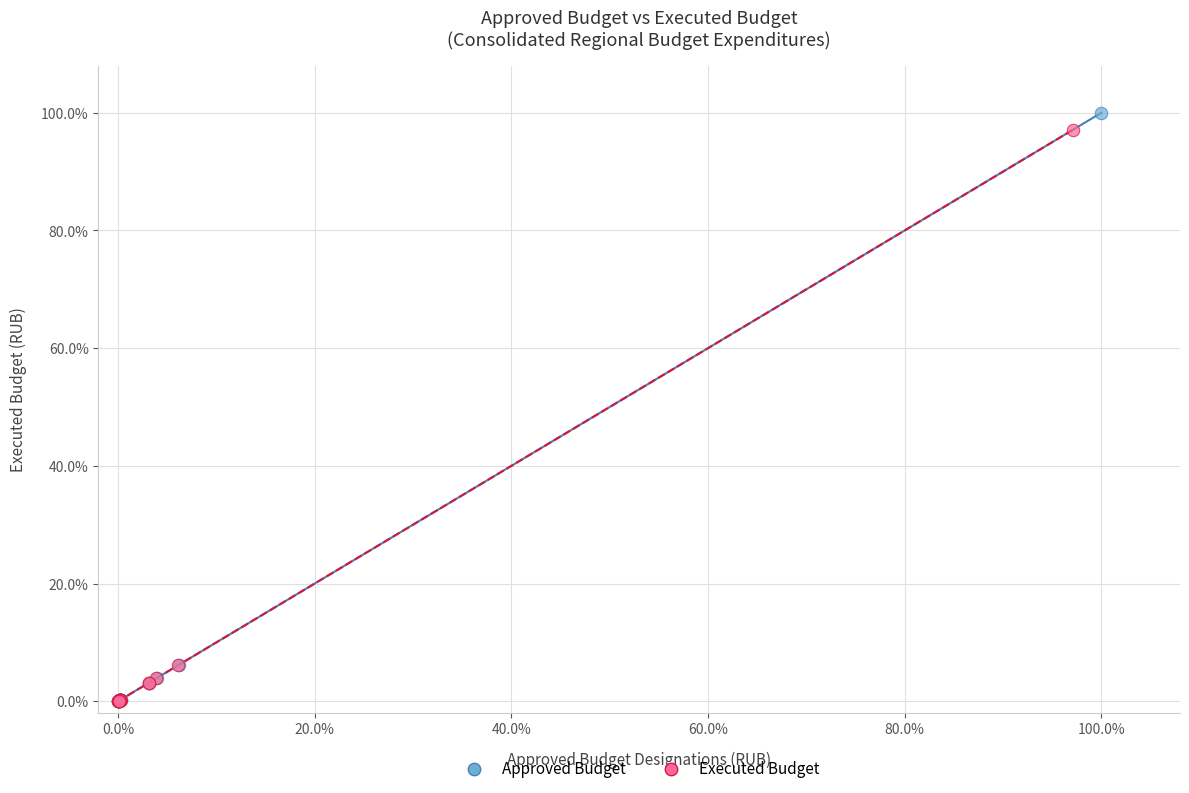

Which series has the largest Y range (max minus min)?

Approved Budget